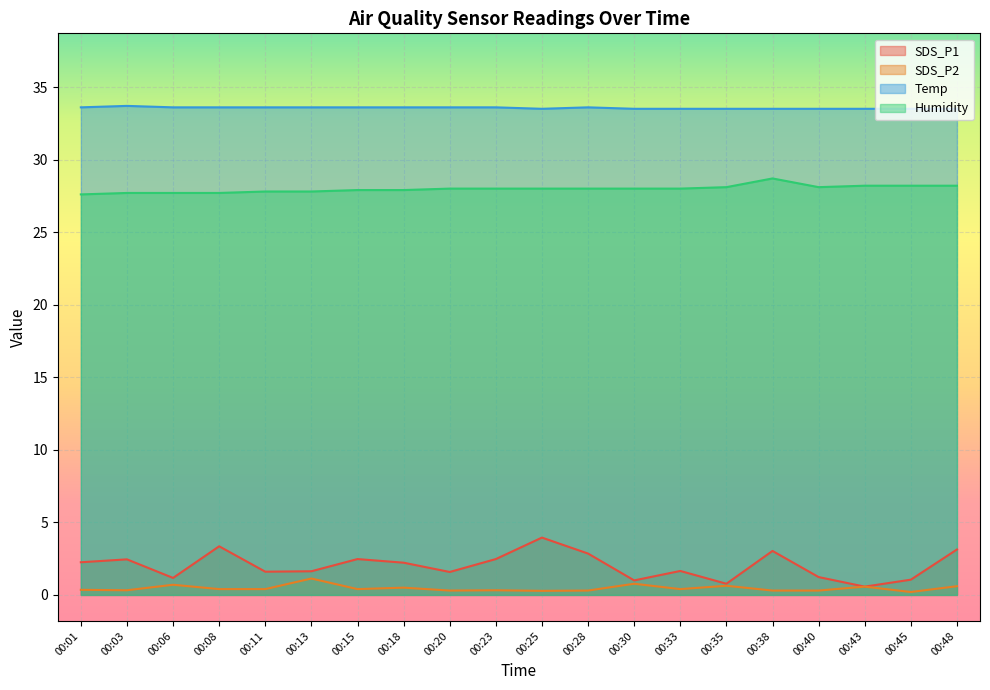

At which category is the sum across all series the highest?

00:25